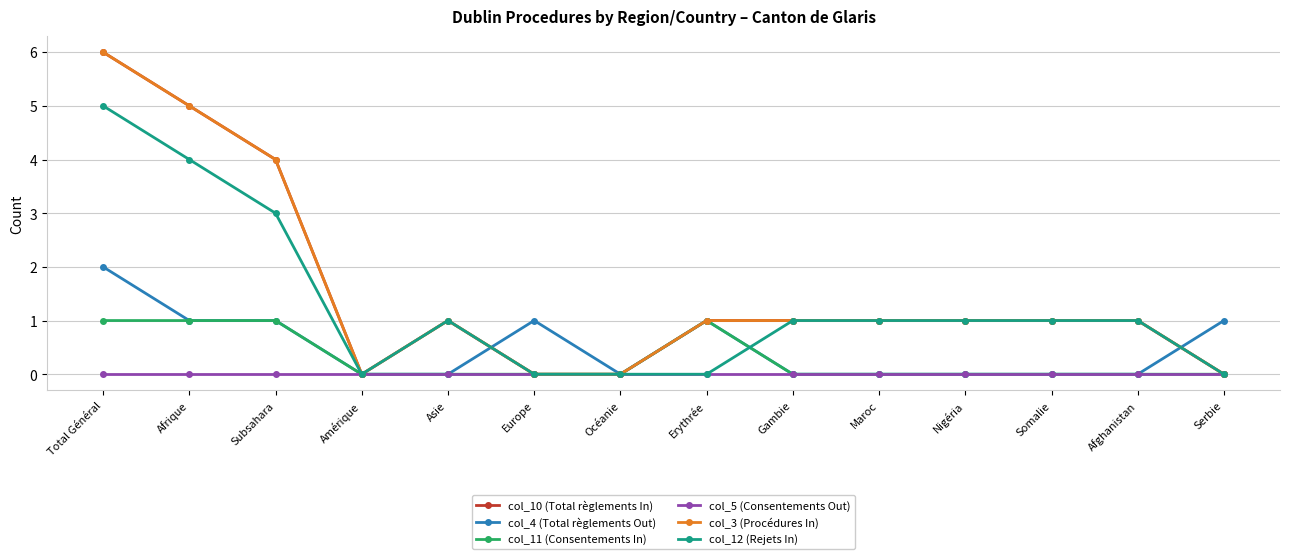

The value of col_3 (Procédures In) at Asie is 1. True or false?

True